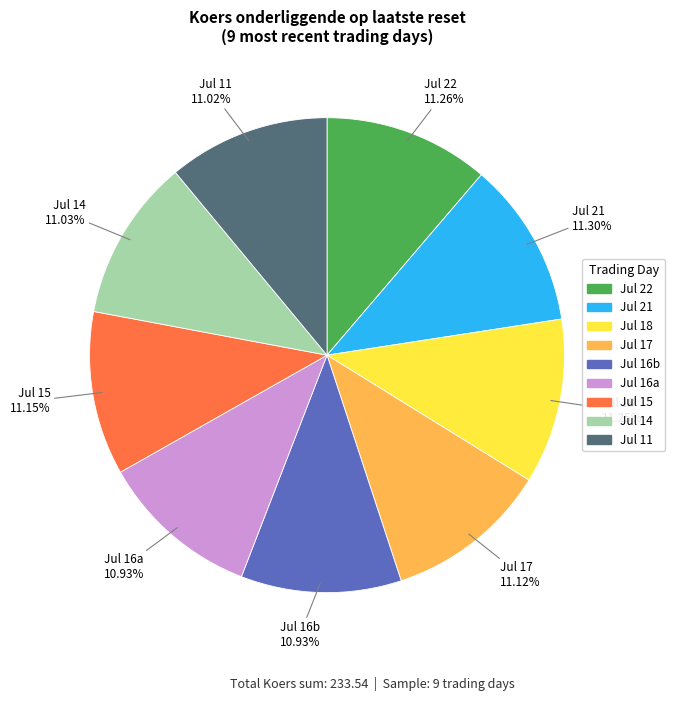

Does any single category account for the majority?

No